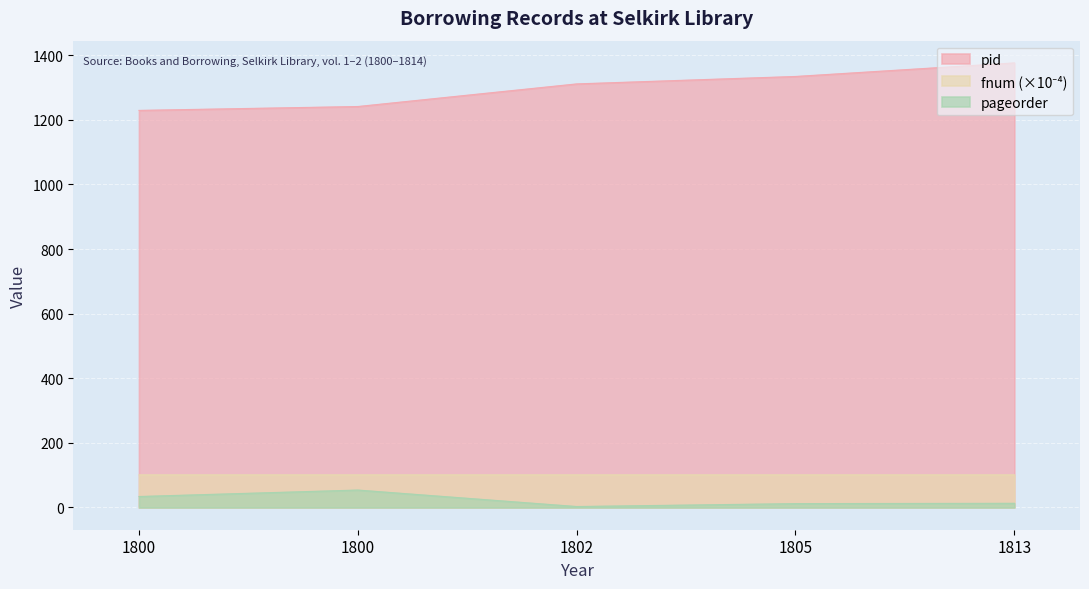

What are all the series names shown in the legend?

pid, fnum, pageorder